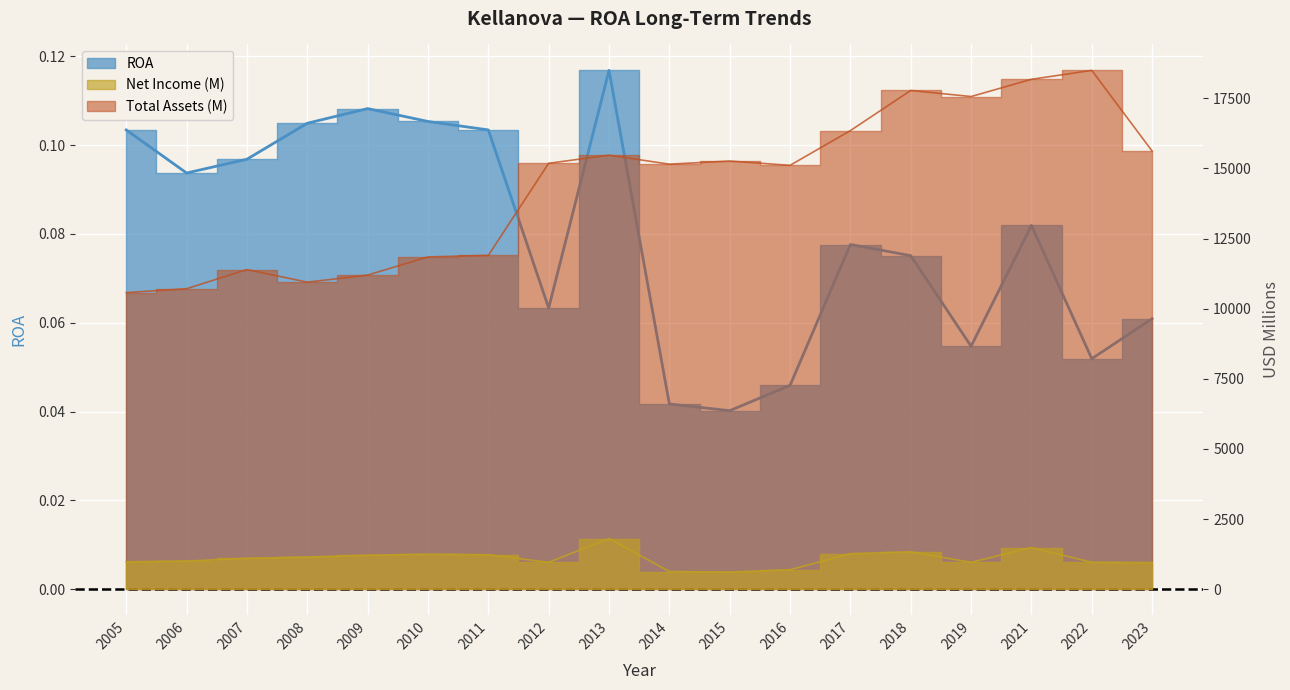

How many data points in Net Income (M) are above 1103?

8